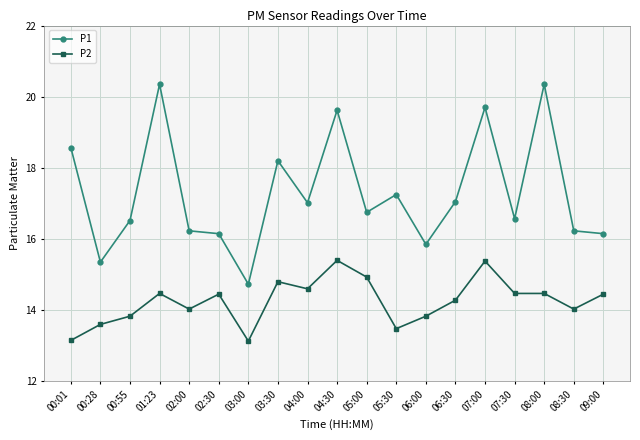

What is the sum of all P1 values?

328.6